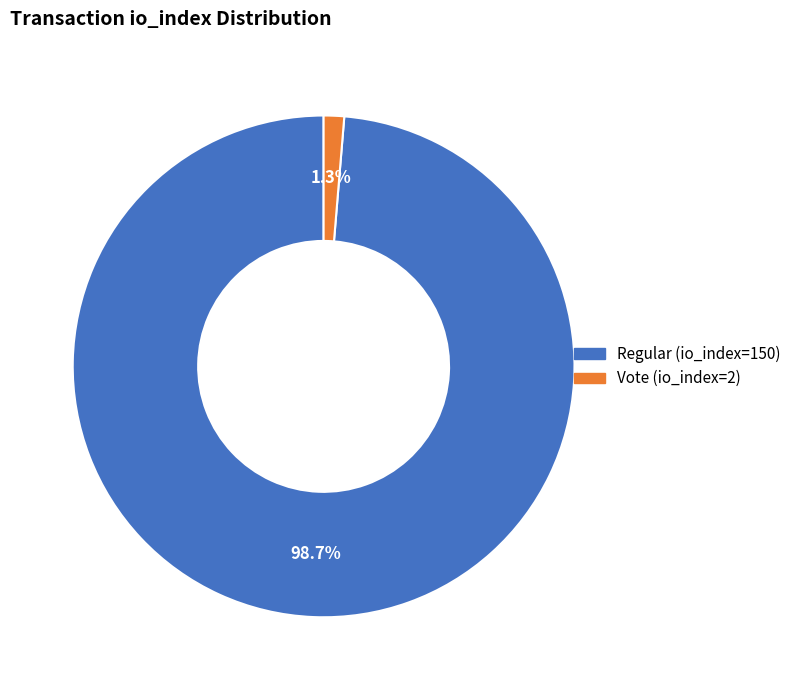

What percentage is NOT represented by Regular (io_index=150)?

1.3%